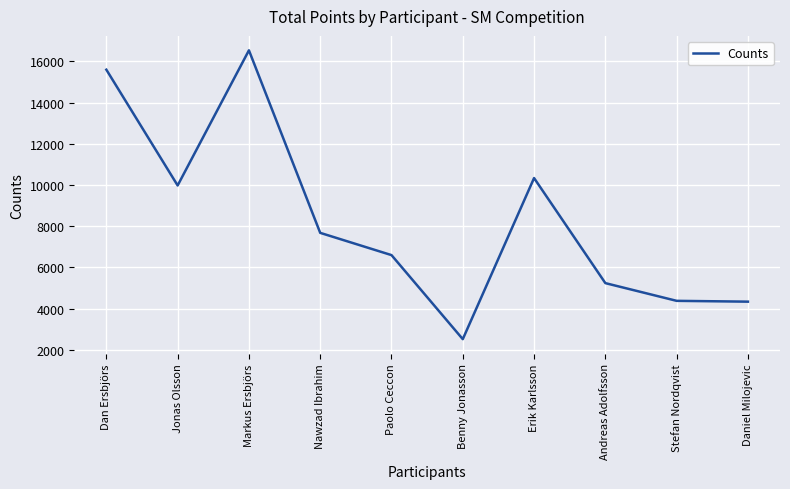

What is the change in value from Jonas Olsson to Markus Ersbjörs?

+6560